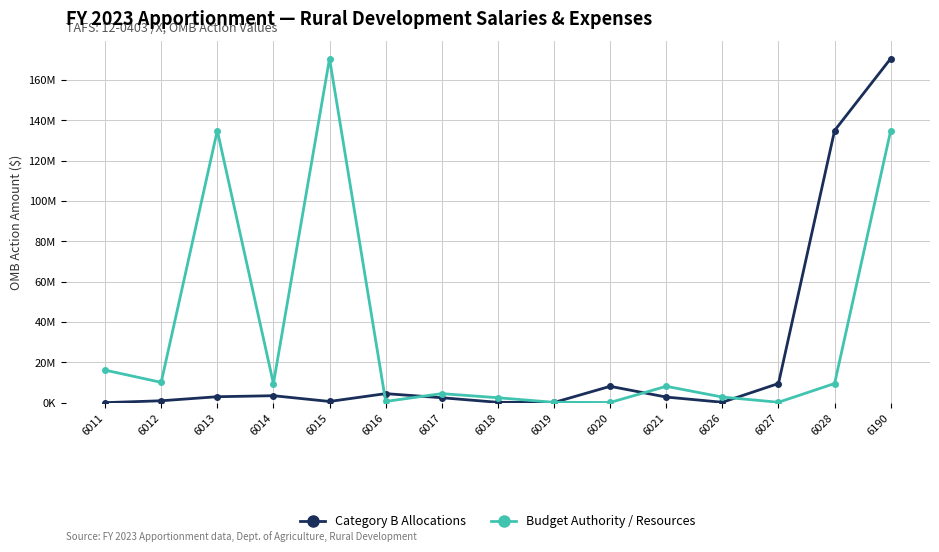

Does the chart have visible grid lines?

Yes